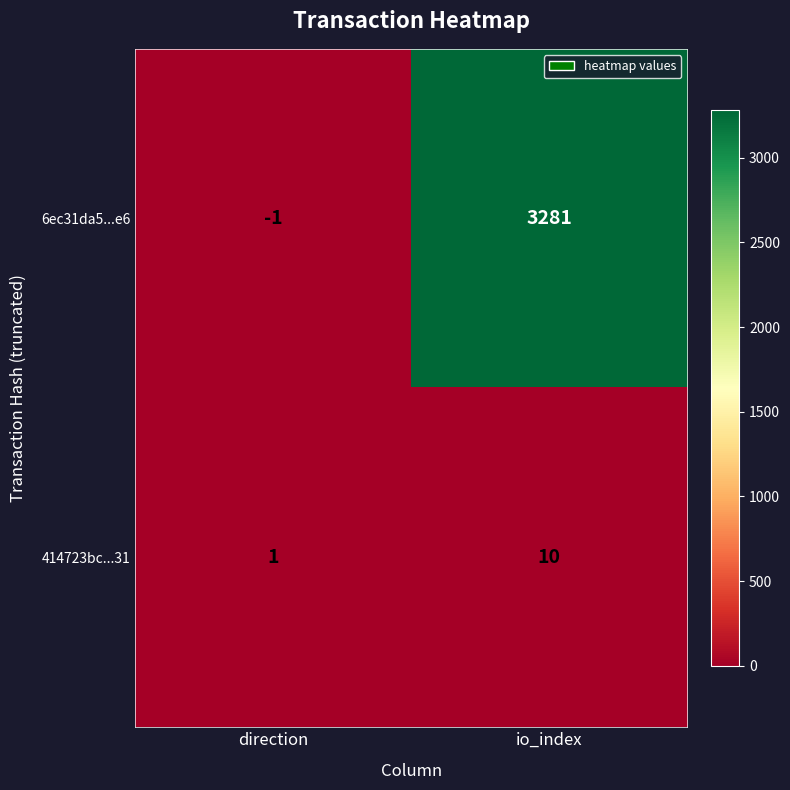

Which series has the largest total across all categories?

6ec31da5...e6